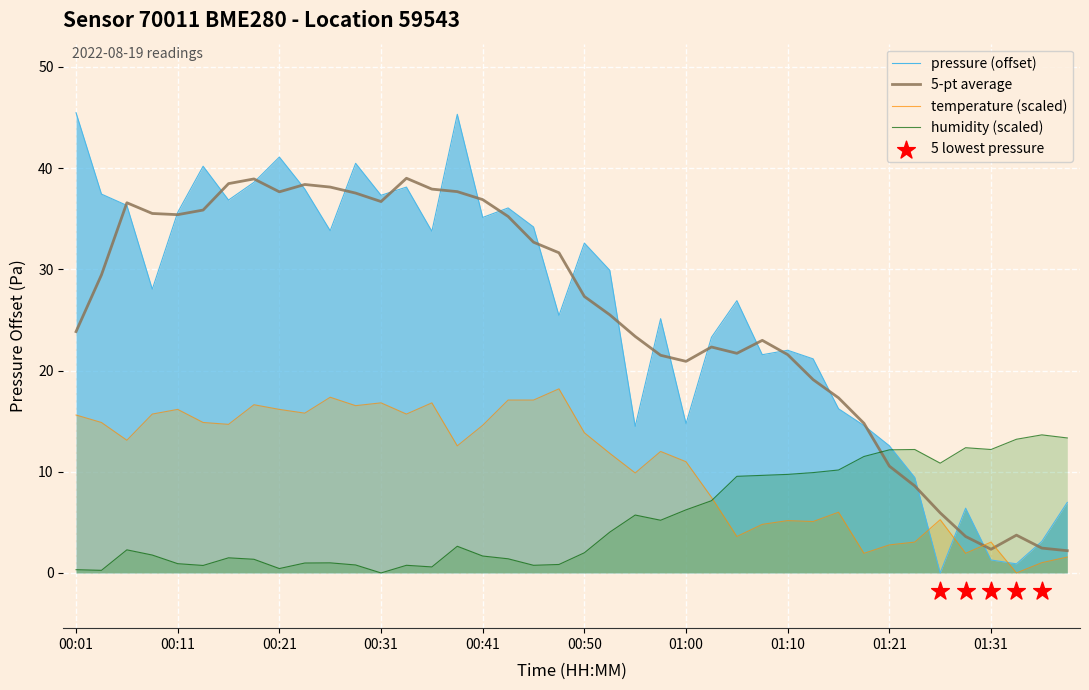

What is the maximum value for pressure (offset)?

45.5